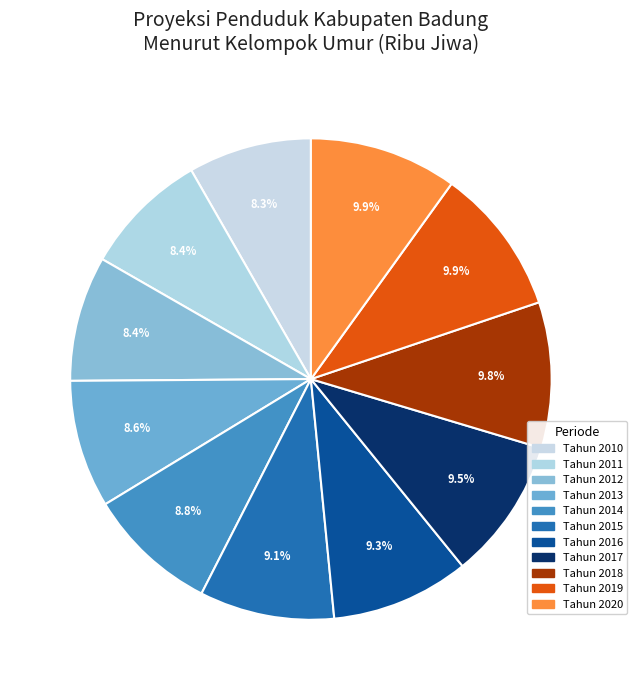

Rank the categories by value from lowest to highest.

Tahun 2010, Tahun 2011, Tahun 2012, Tahun 2013, Tahun 2014, Tahun 2015, Tahun 2016, Tahun 2017, Tahun 2018, Tahun 2019, Tahun 2020